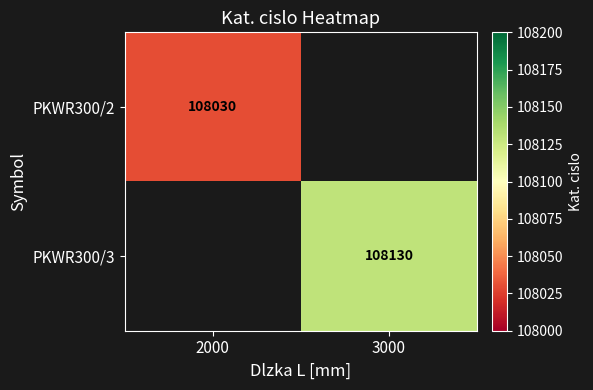

The value of PKWR300/2 at 2000 is 108030. True or false?

True